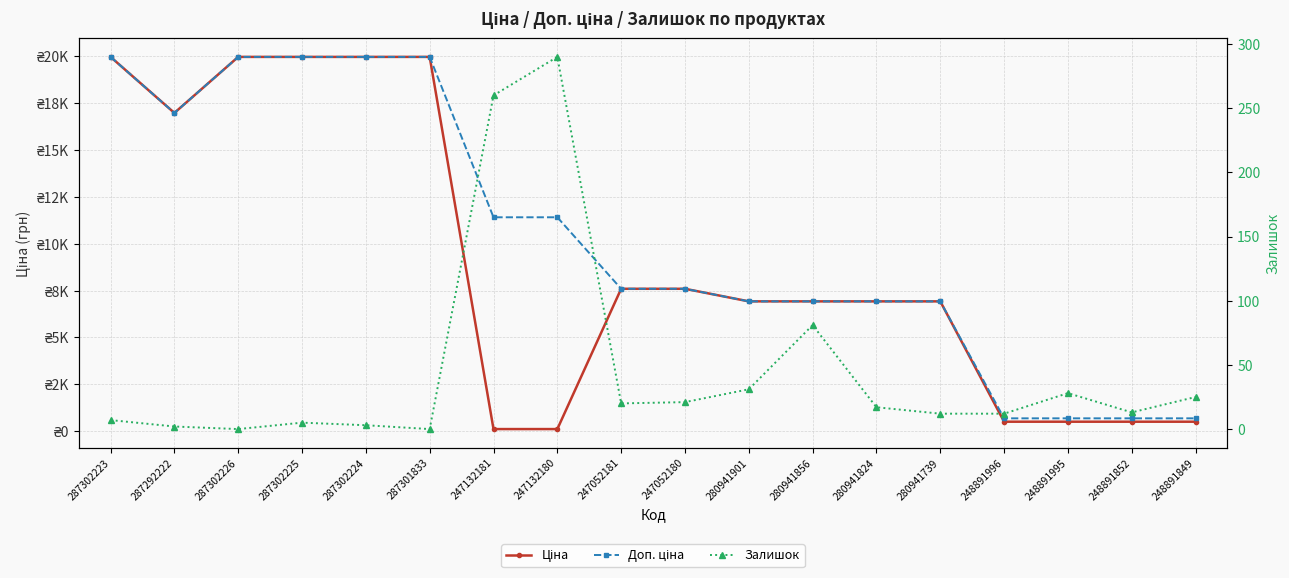

What is the spread (max minus min) of values at 247132181?

11295.9